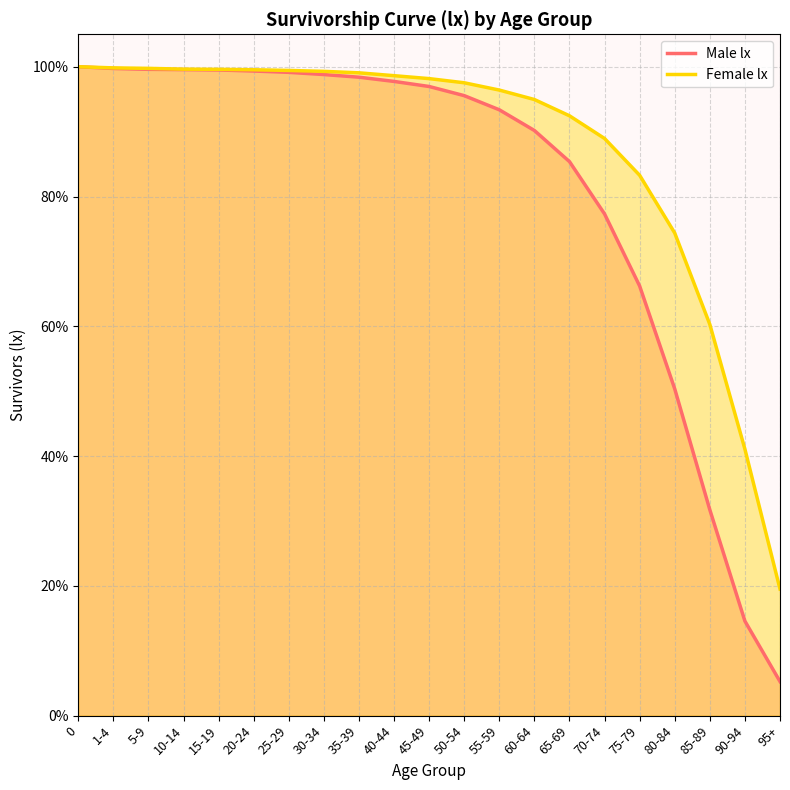

The value of Male lx at 55-59 is 167.0. True or false?

False